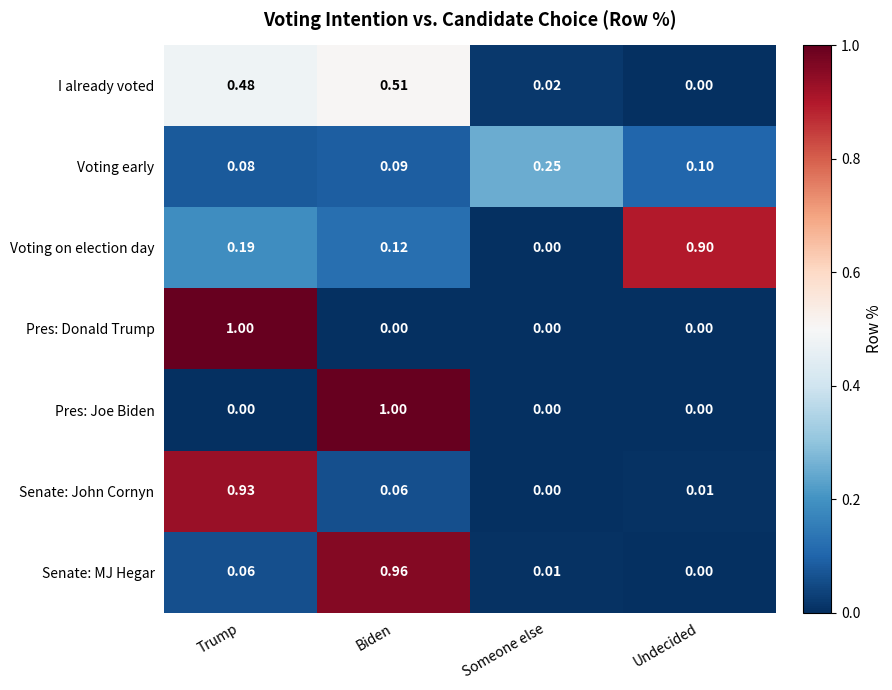

Between Biden and Someone else, which series saw the biggest shift?

Pres: Joe Biden